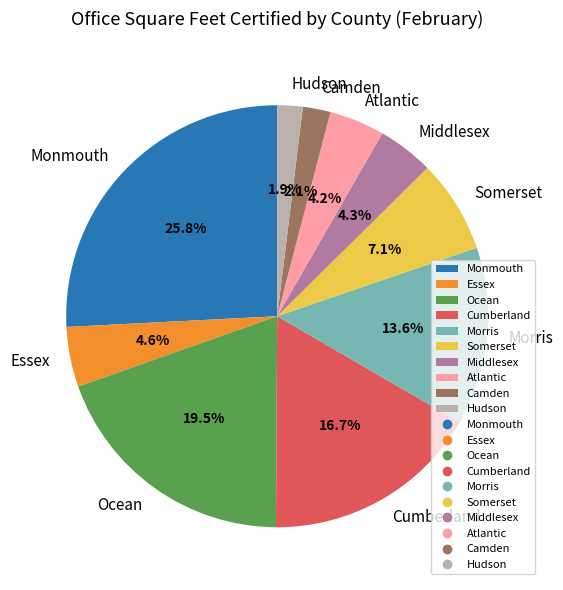

How many segments does this pie chart have?

10